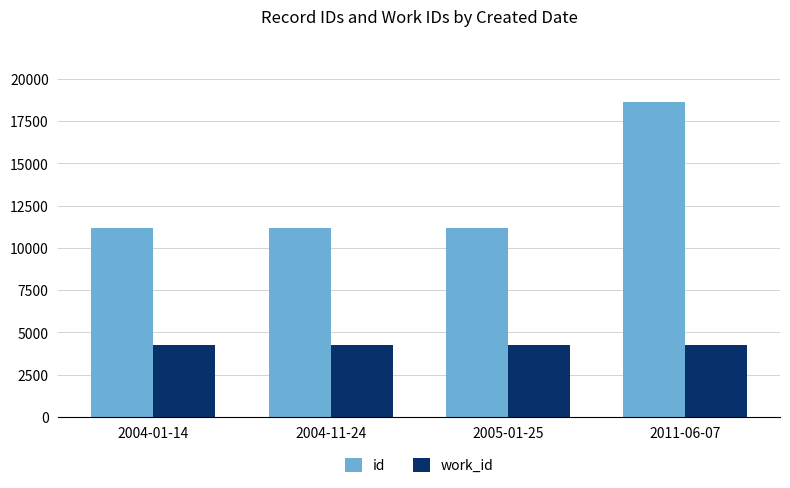

Rank the series at 2005-01-25 from highest to lowest value.

id, work_id